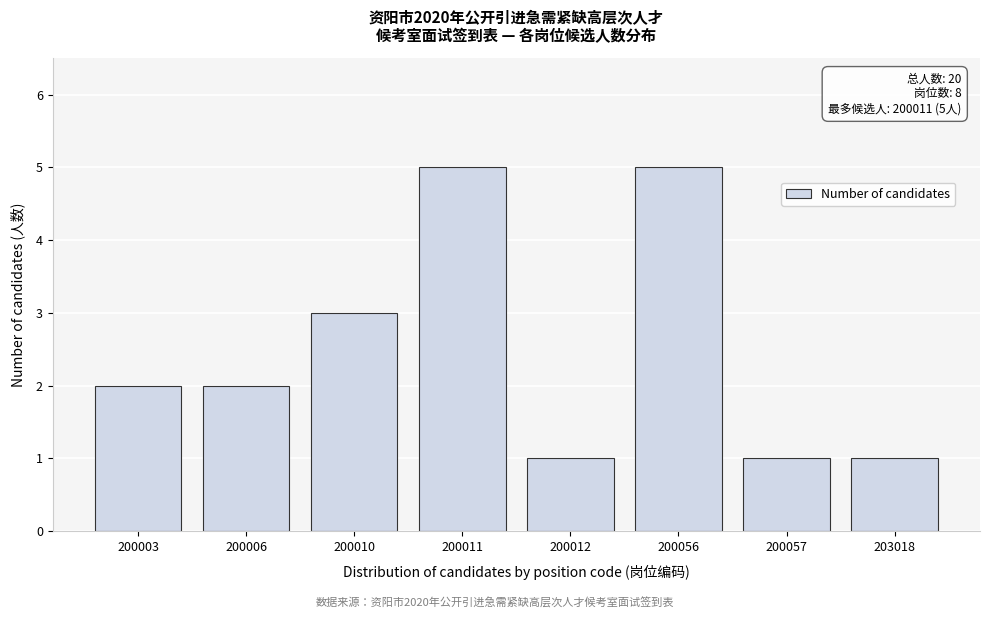

Reading left to right, what are all the values shown in this chart?

2	2	3	5	1	5	1	1